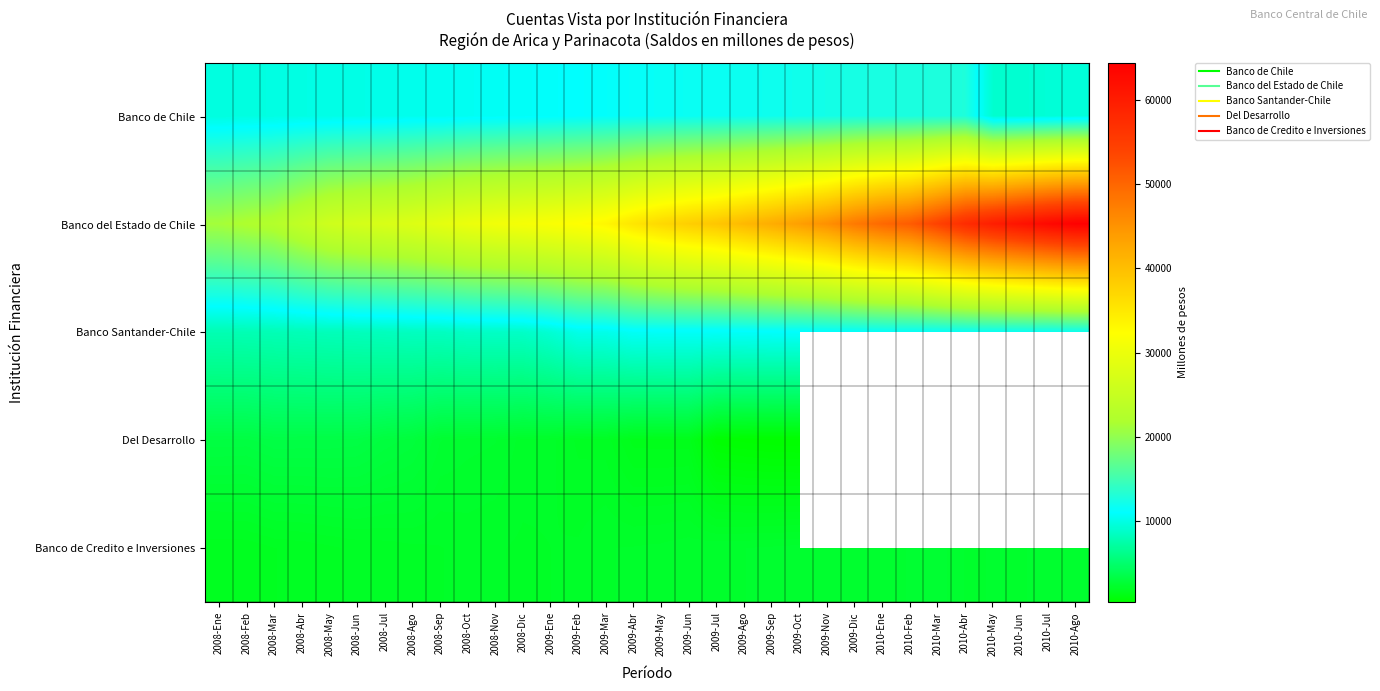

What is the minimum value for Banco de Chile?

9033.0